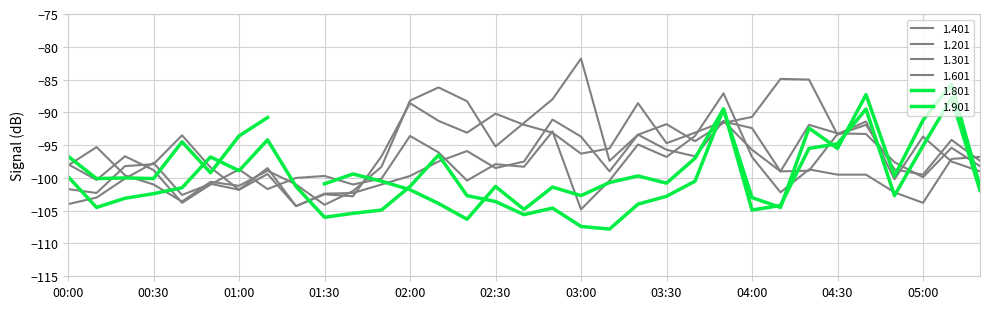

Is it true that 1.201 equals -164.6 at 05:00?

False